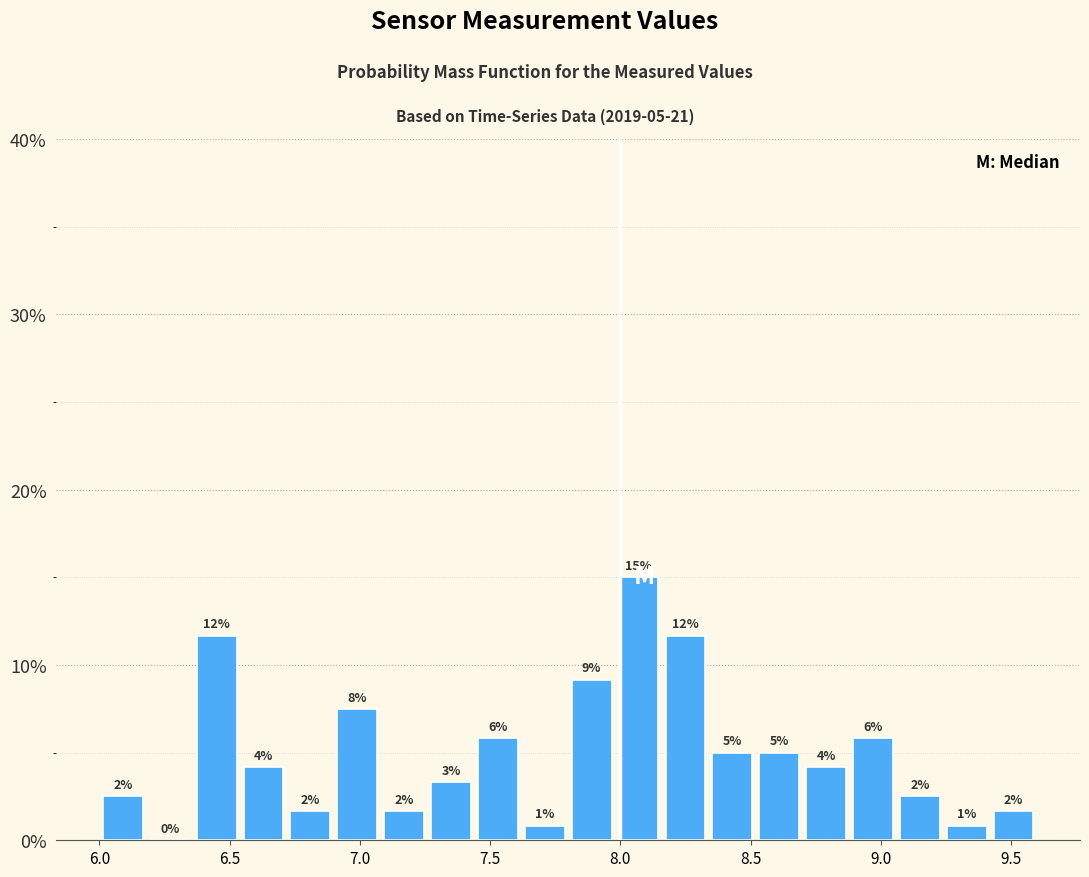

Read against the x-axis, roughly where is the centre of the tallest bar?

8.05